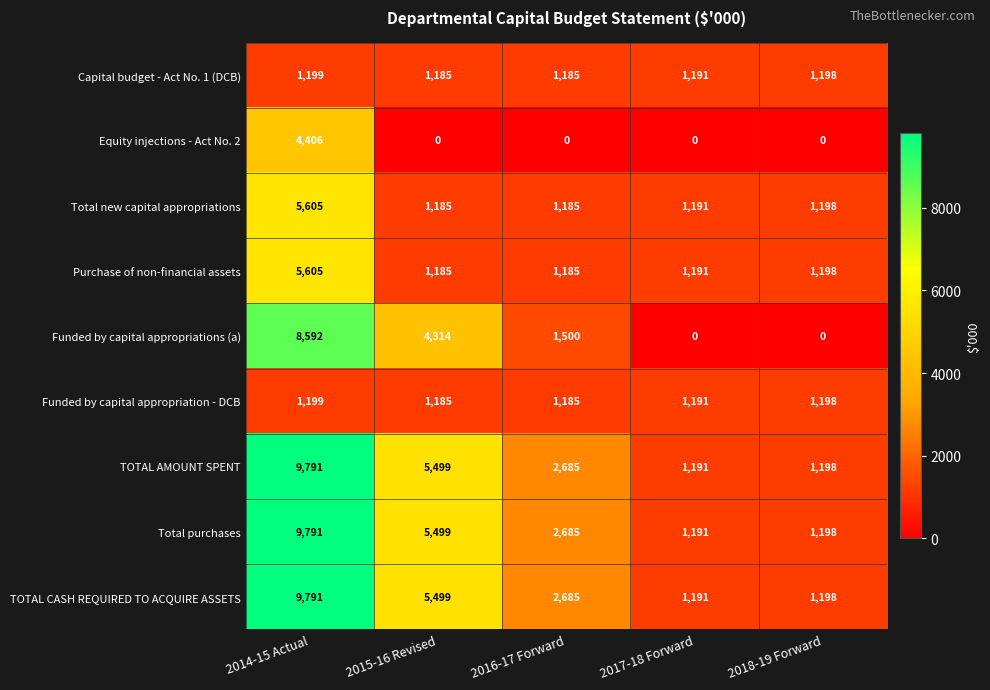

Rank the categories by TOTAL AMOUNT SPENT value from highest to lowest.

2014-15 Actual, 2015-16 Revised, 2016-17 Forward, 2018-19 Forward, 2017-18 Forward